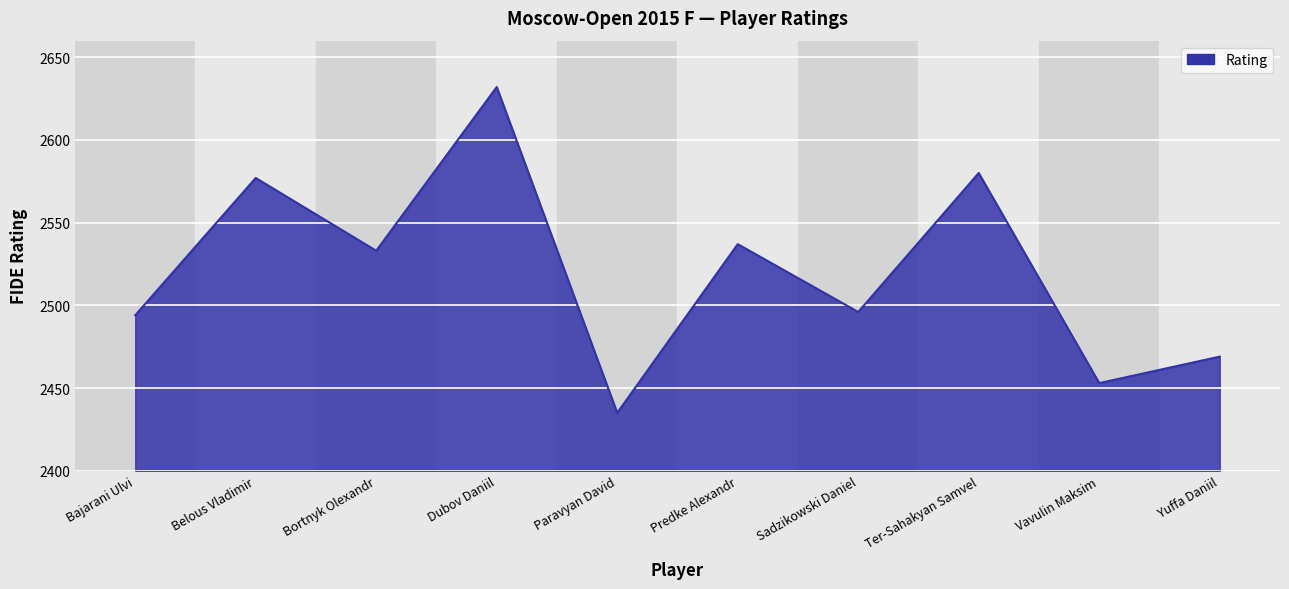

Rank the categories by value from highest to lowest.

Dubov Daniil, Ter-Sahakyan Samvel, Belous Vladimir, Predke Alexandr, Bortnyk Olexandr, Sadzikowski Daniel, Bajarani Ulvi, Yuffa Daniil, Vavulin Maksim, Paravyan David